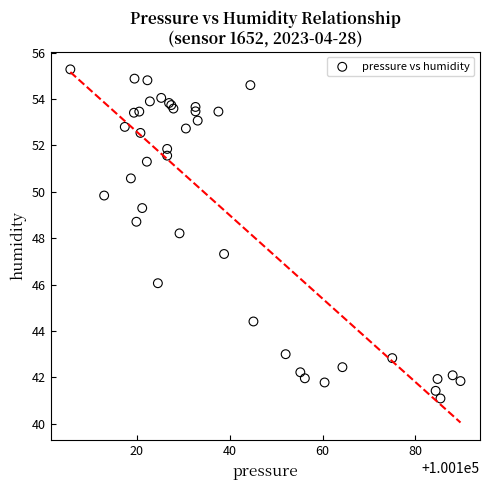

What Y value in the scatter plot is closest to 48?

48.2